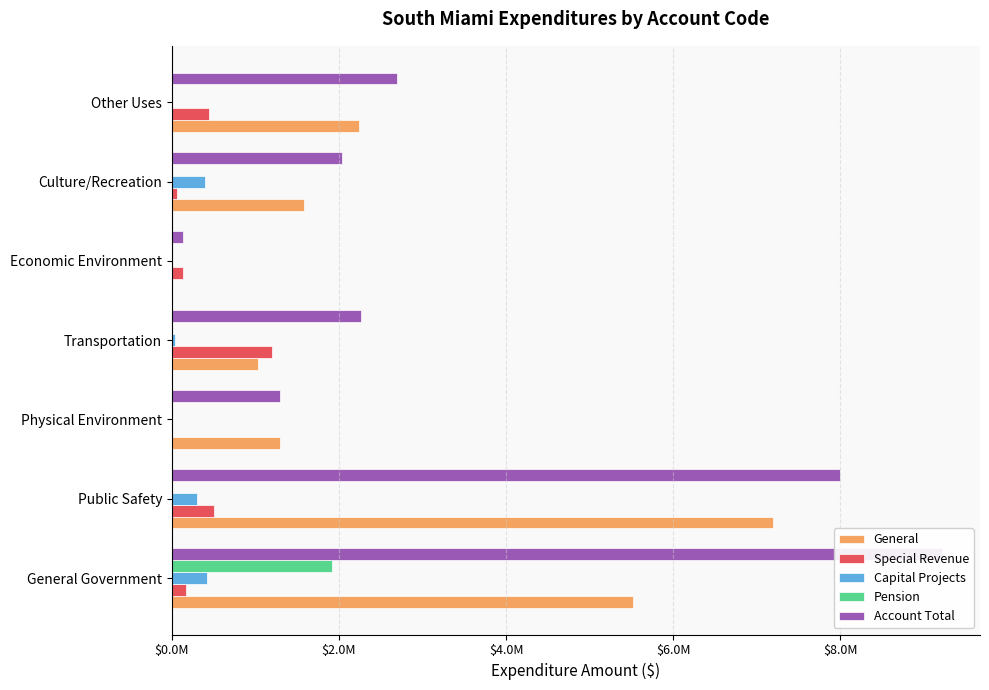

How many groups of bars are there?

7